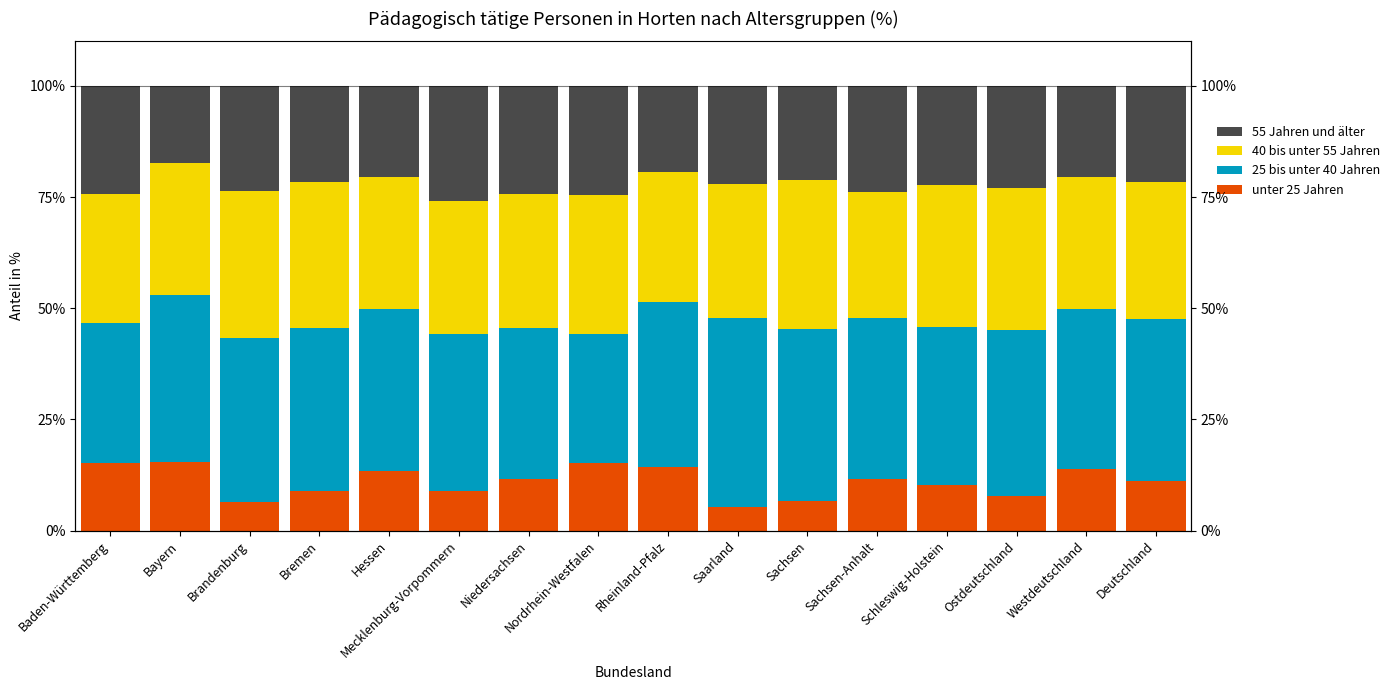

Rank the categories by 25 bis unter 40 Jahren value from highest to lowest.

Saarland, Sachsen, Bayern, Ostdeutschland, Rheinland-Pfalz, Bremen, Brandenburg, Hessen, Deutschland, Sachsen-Anhalt, Westdeutschland, Mecklenburg-Vorpommern, Schleswig-Holstein, Niedersachsen, Baden-Württemberg, Nordrhein-Westfalen